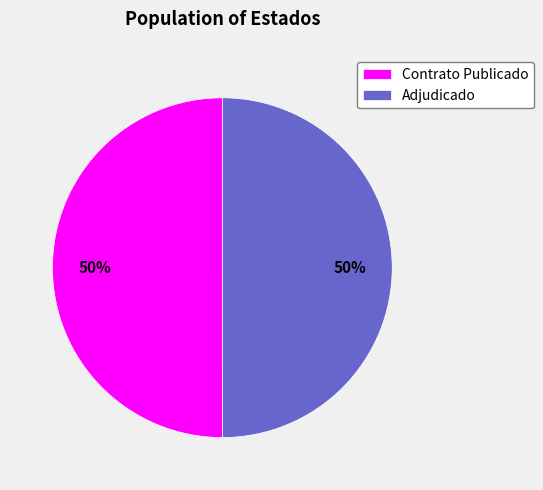

How many slices are in this pie chart?

2